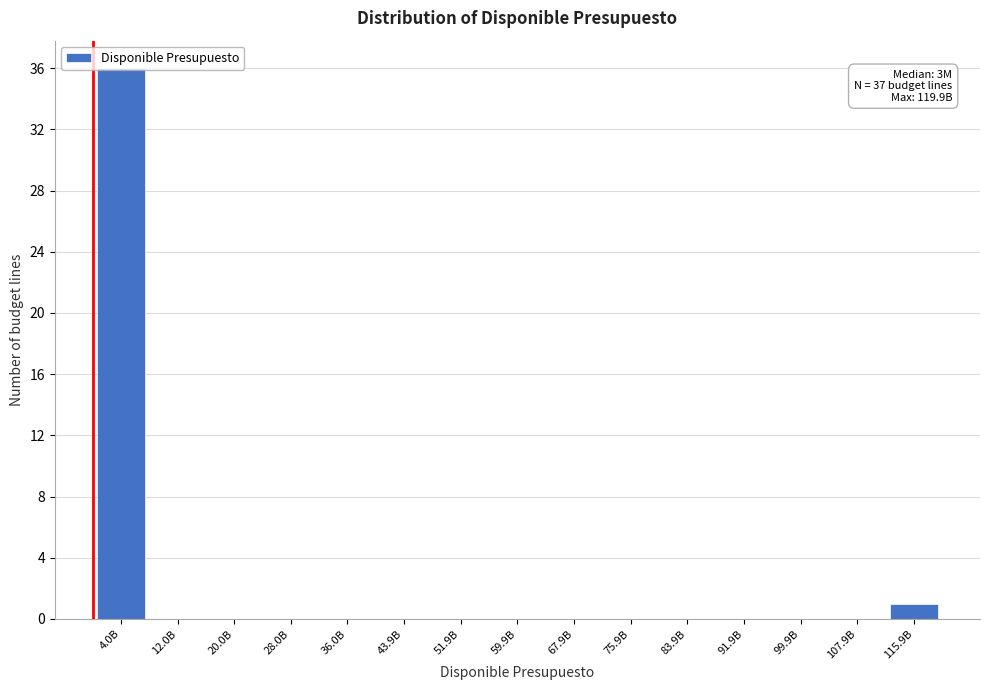

What is the greatest value displayed?

36